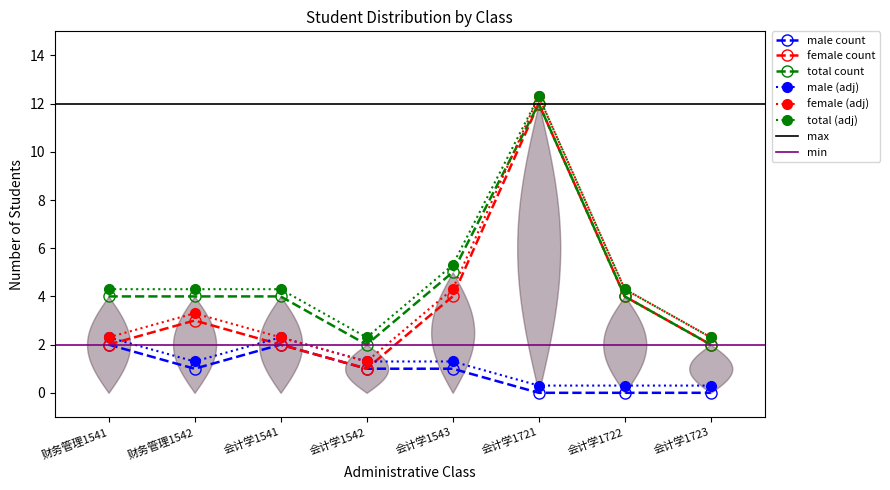

At which label does female_count first exceed 3?

会计学1543